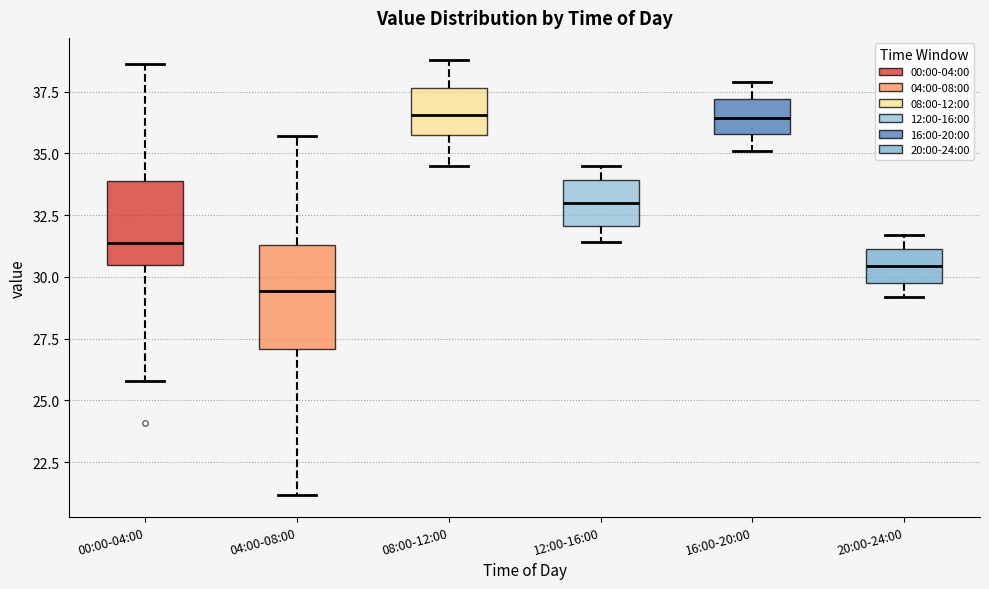

Reading left to right, transcribe this box plot: for each box, give where its median line is, the range the box spans, and where its two whiskers end, as read against the y-axis. The values are not printed on the chart, so give them approximately, as read against the axis.

00:00-04:00: median 31.5, box 30.5 to 34.0, whiskers 26.0 to 38.5
04:00-08:00: median 29.5, box 27.0 to 31.5, whiskers 21.0 to 35.5
08:00-12:00: median 36.5, box 36.0 to 37.5, whiskers 34.5 to 39.0
12:00-16:00: median 33.0, box 32.0 to 34.0, whiskers 31.5 to 34.5
16:00-20:00: median 36.5, box 36.0 to 37.0, whiskers 35.0 to 38.0
20:00-24:00: median 30.5, box 30.0 to 31.0, whiskers 29.0 to 31.5